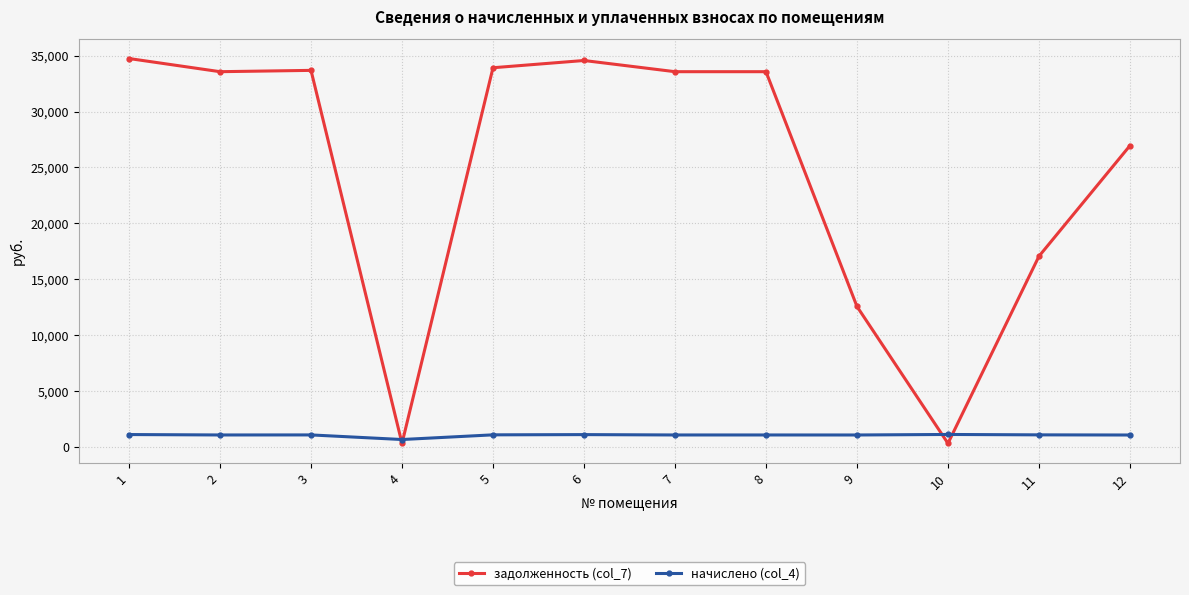

The value of задолженность (col_7) at 12 is 26952.9. True or false?

True